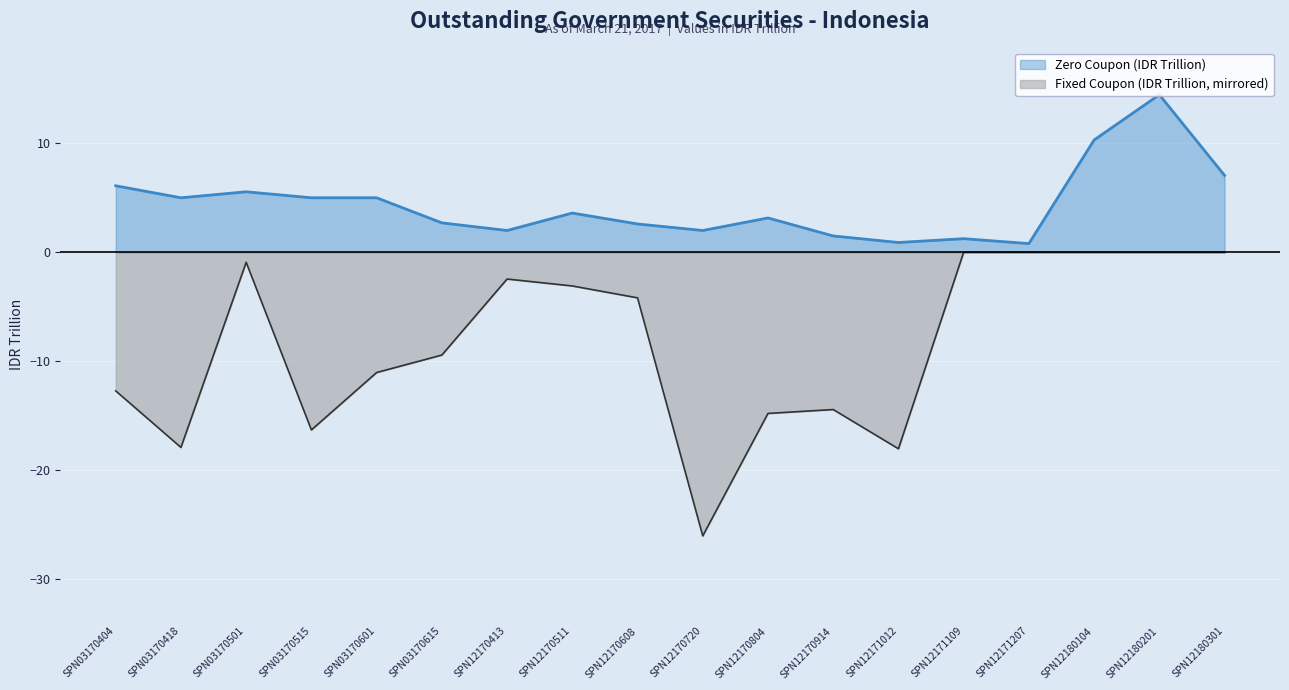

Rank the series by their average value, from lowest to highest.

Fixed Coupon (IDR Trillion, mirrored), Zero Coupon (IDR Trillion)